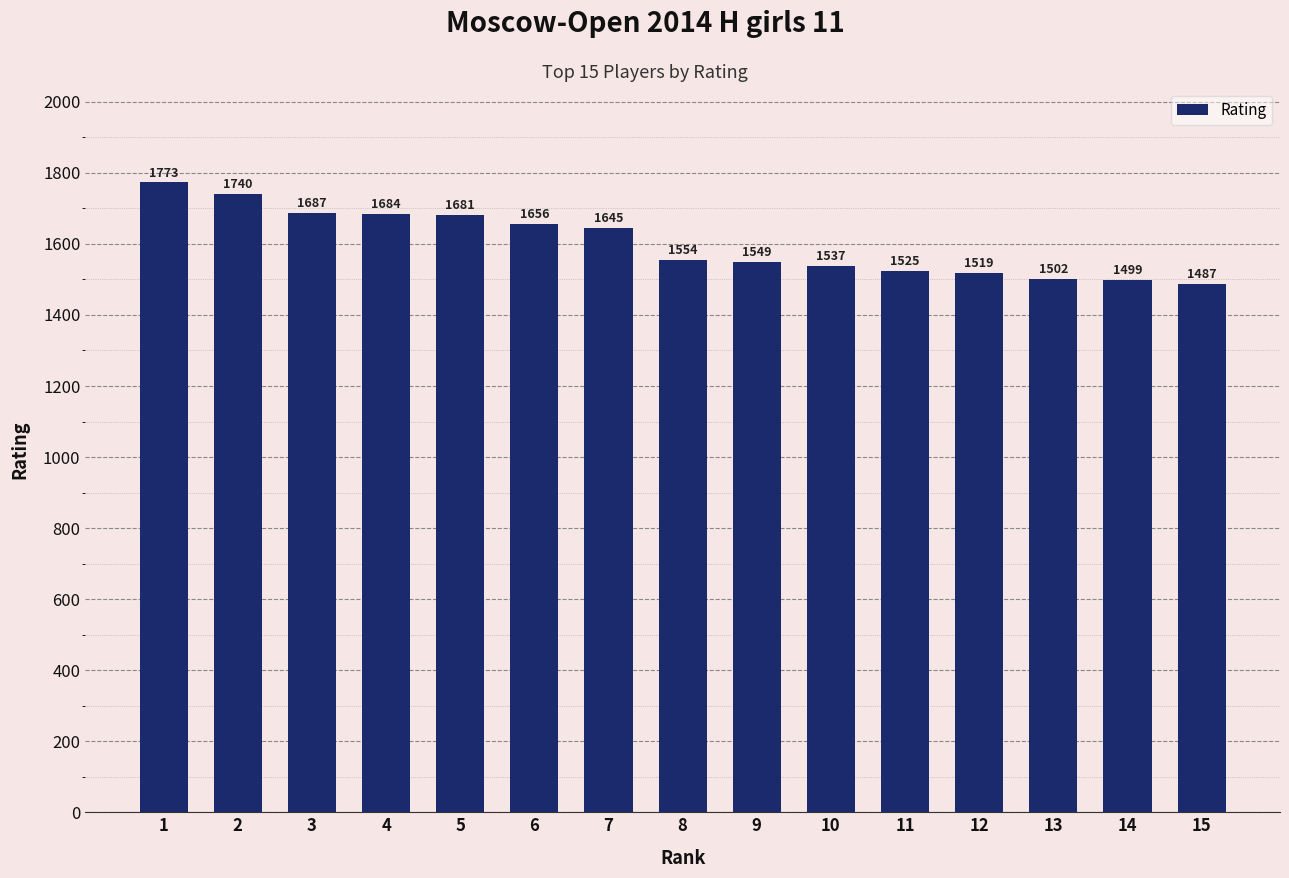

What is the sum of the values at 2 and 4?

3424